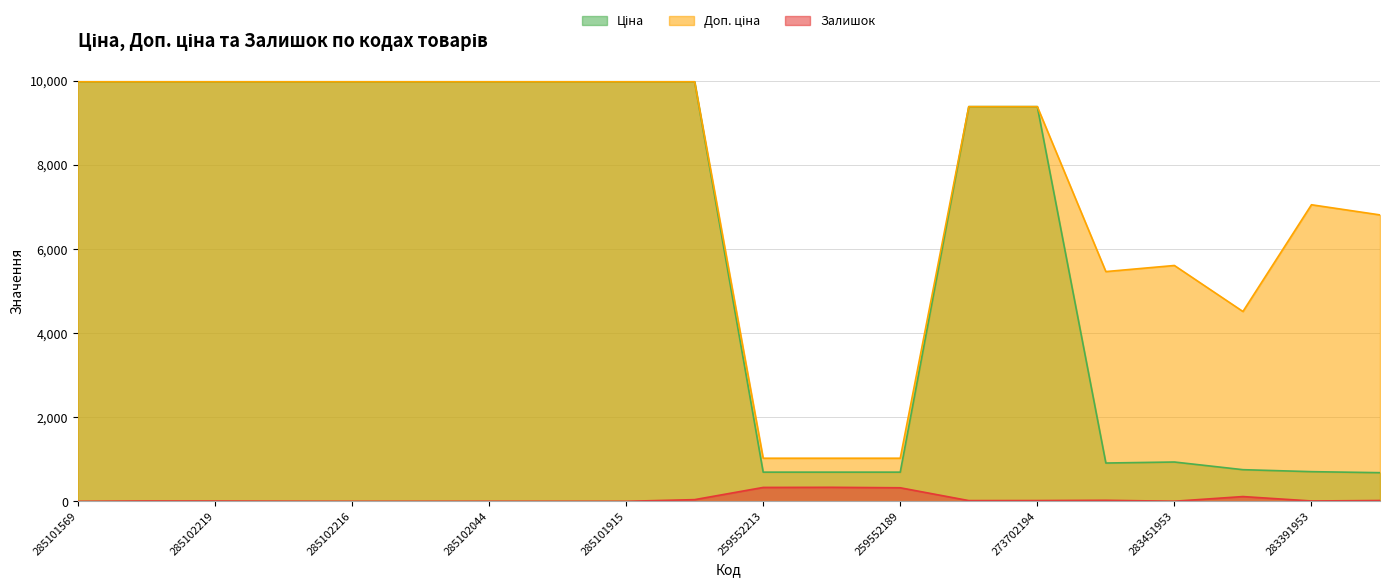

How many interior local valleys does the Доп. ціна series have?

2